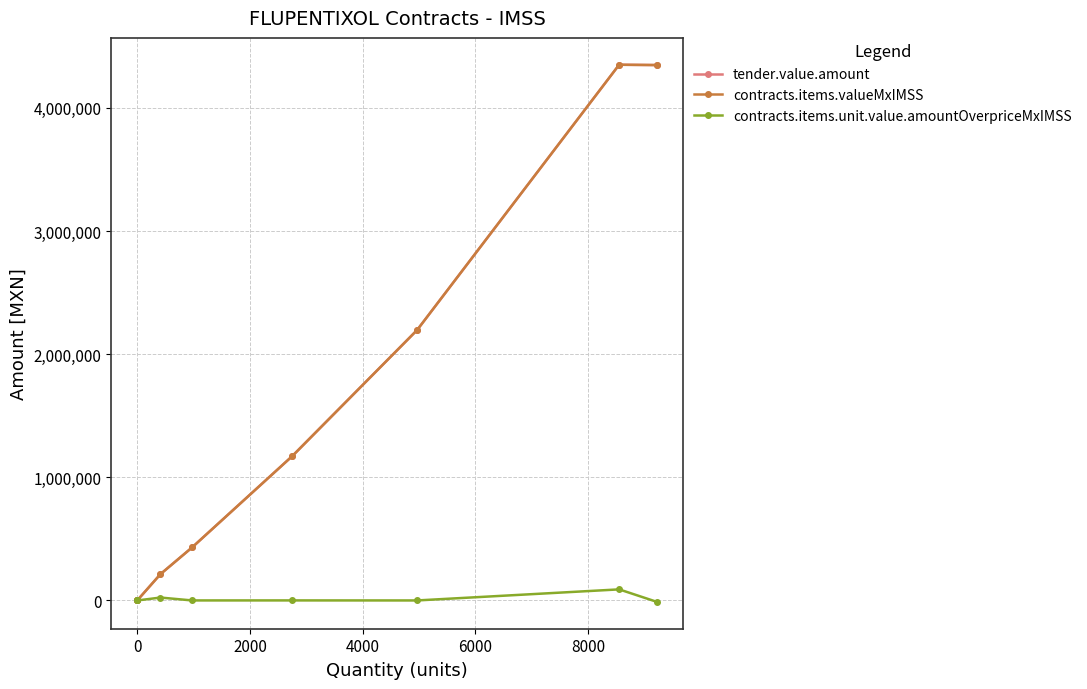

Is this an area chart (filled region under the line)?

No